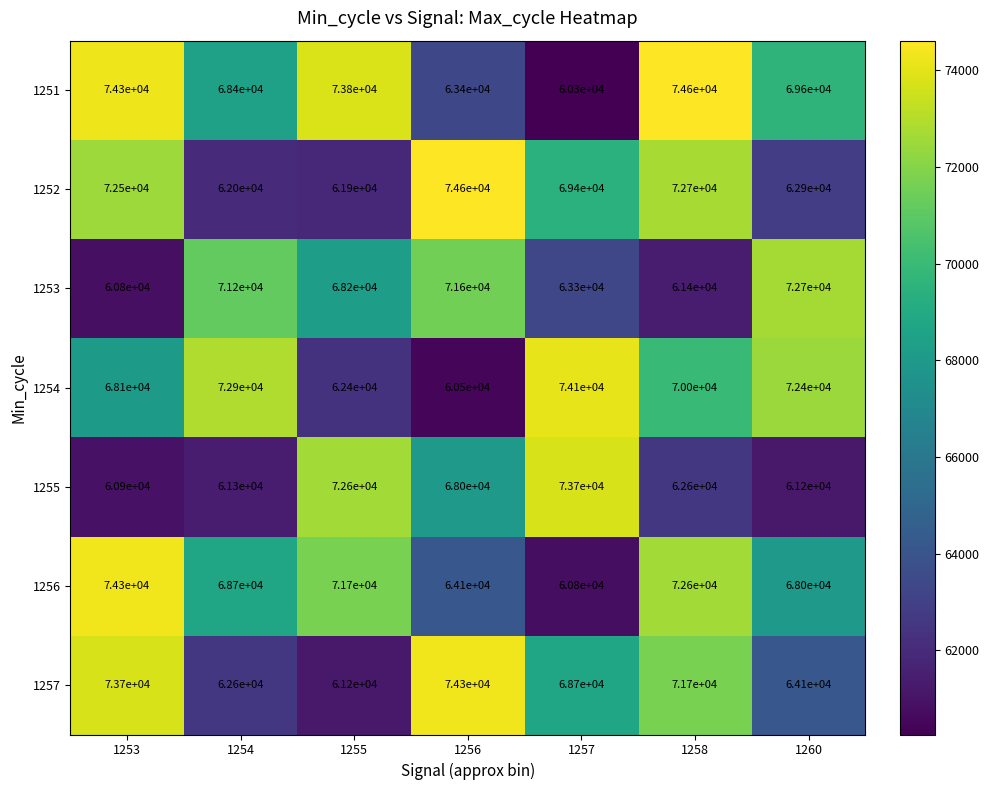

What is the total value across all series at 1255?

471800